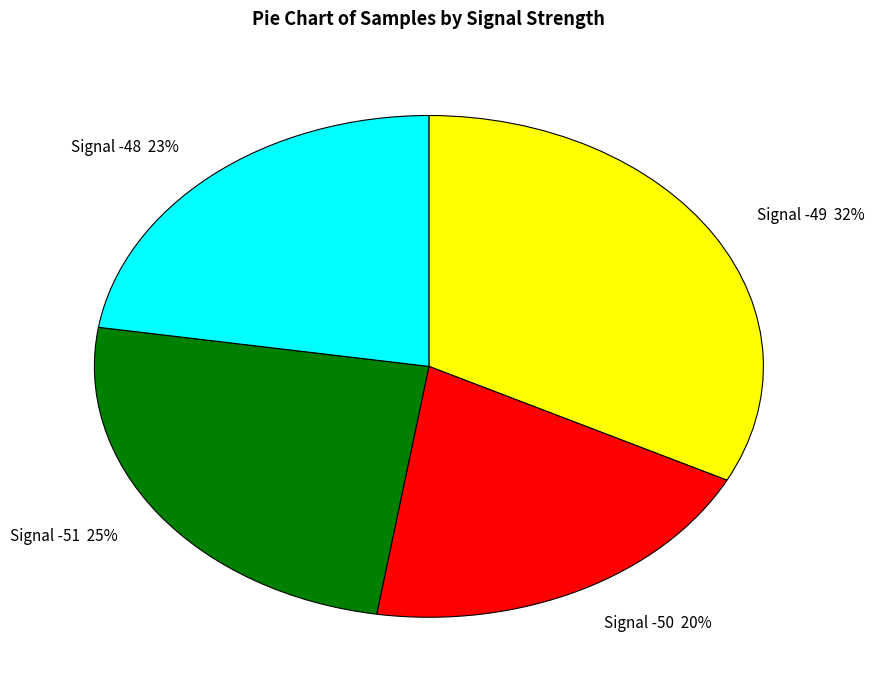

How many slices are in this pie chart?

4